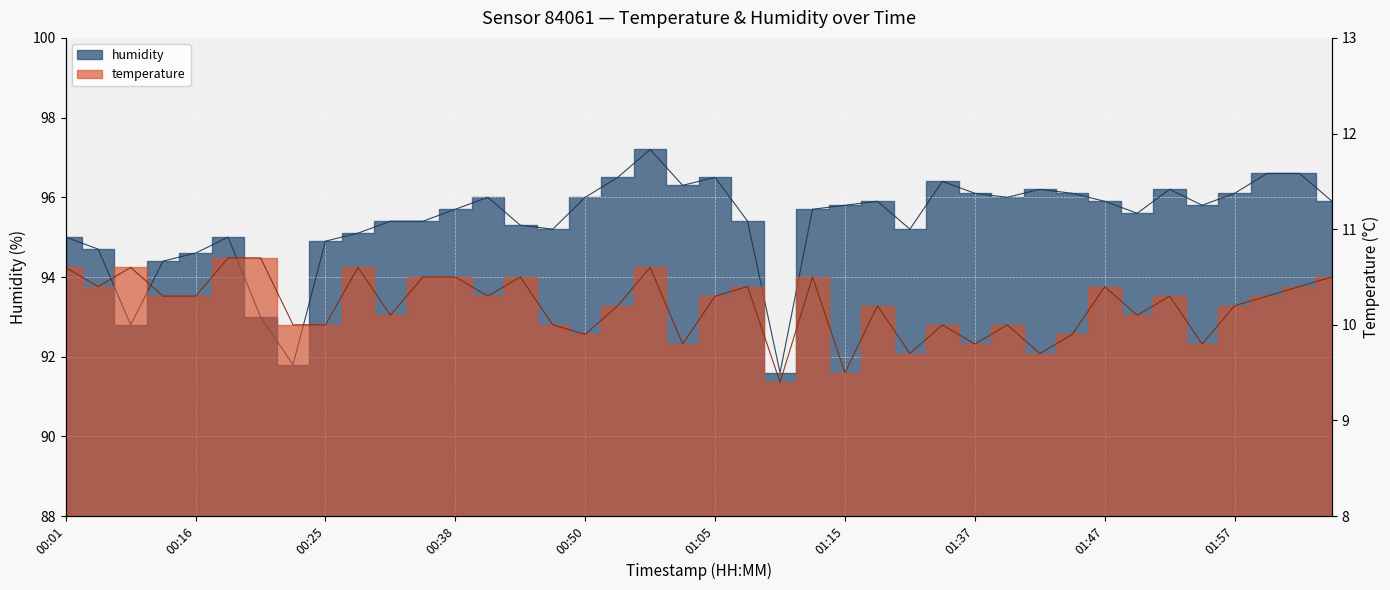

How many interior local valleys does the humidity series have?

9